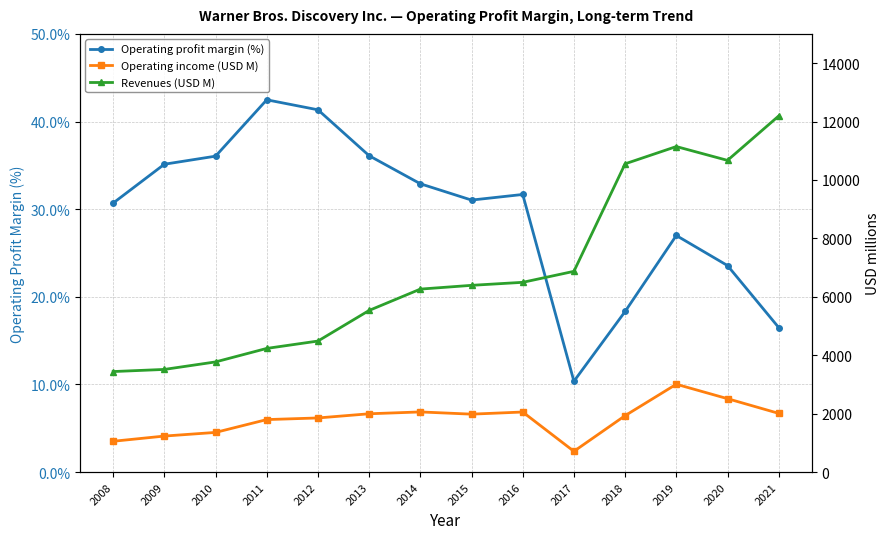

How many values in the Revenues (USD M) series are below 6394?

7